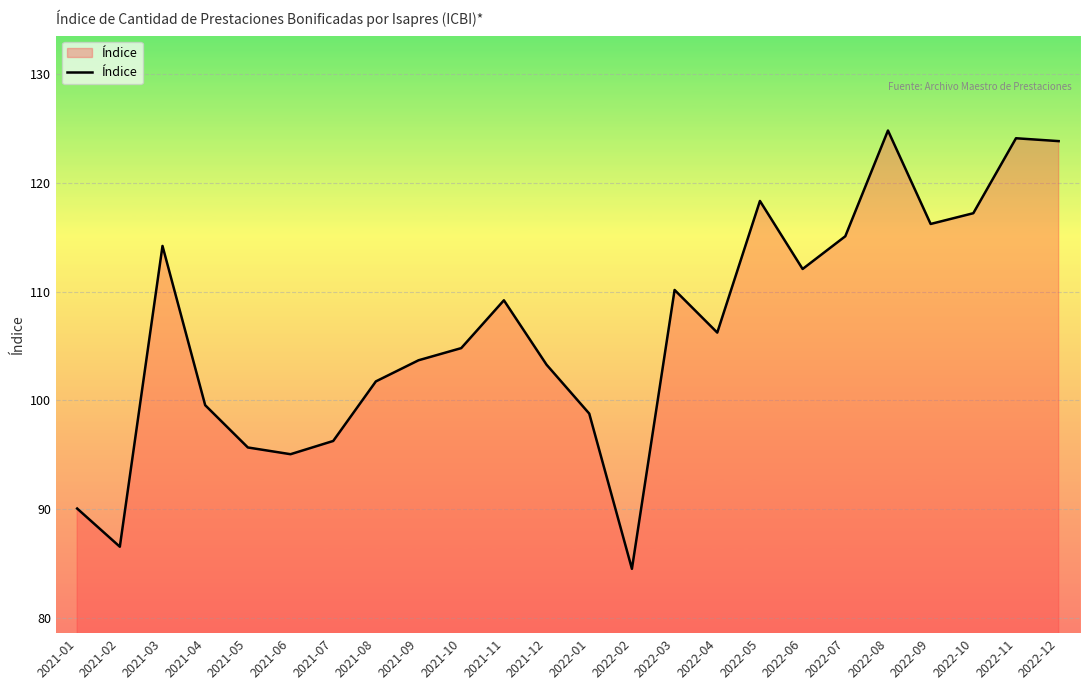

What is the difference between the values at 2021-11 and 2022-08?

15.6